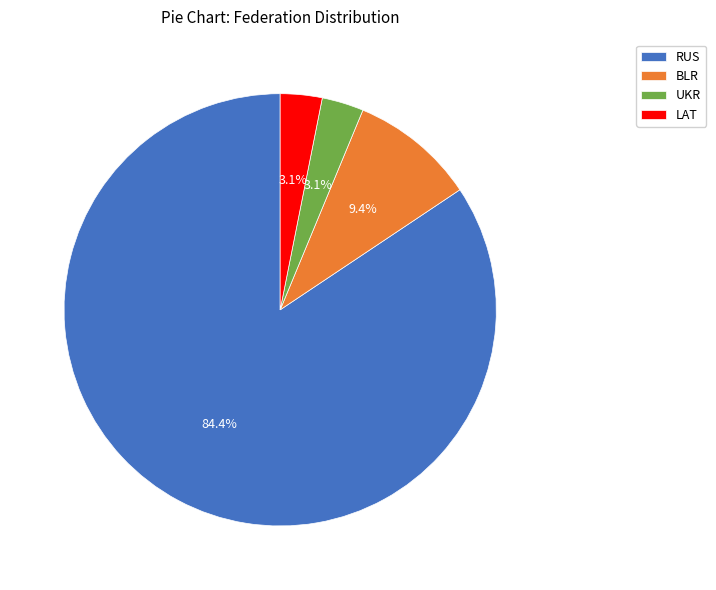

Between BLR and LAT, which is larger?

BLR